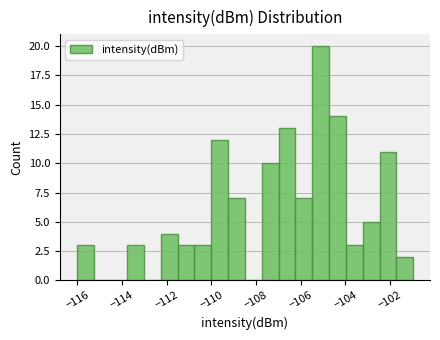

Read against the x-axis, roughly where is the centre of the tallest bar?

-105.2